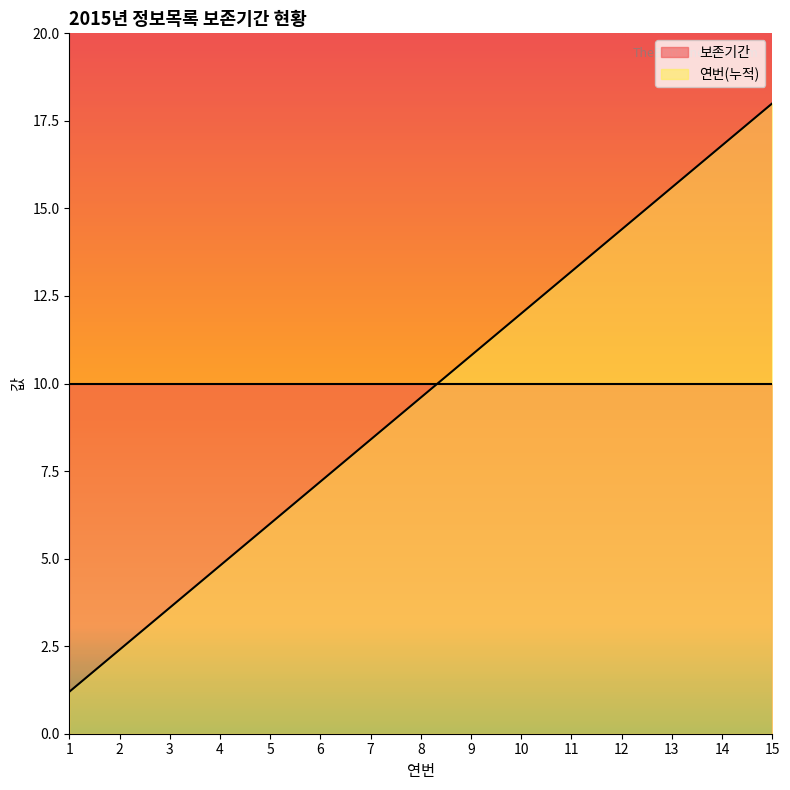

What is the difference between the second highest and second lowest values?

14.4